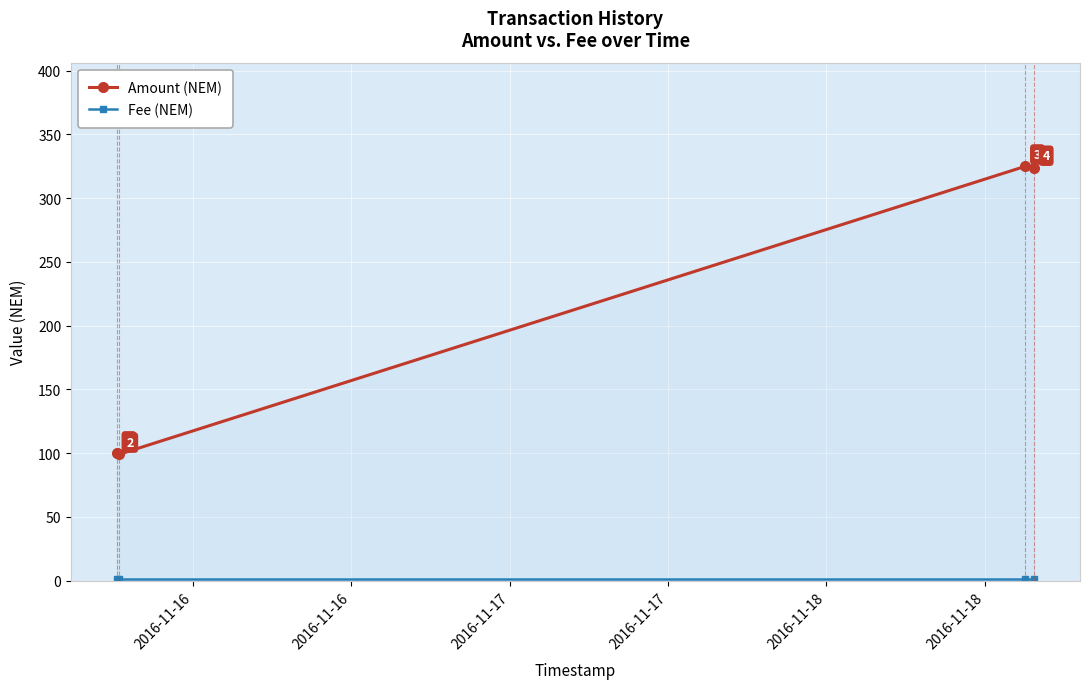

What is the lowest value of the Amount (NEM) series?

99